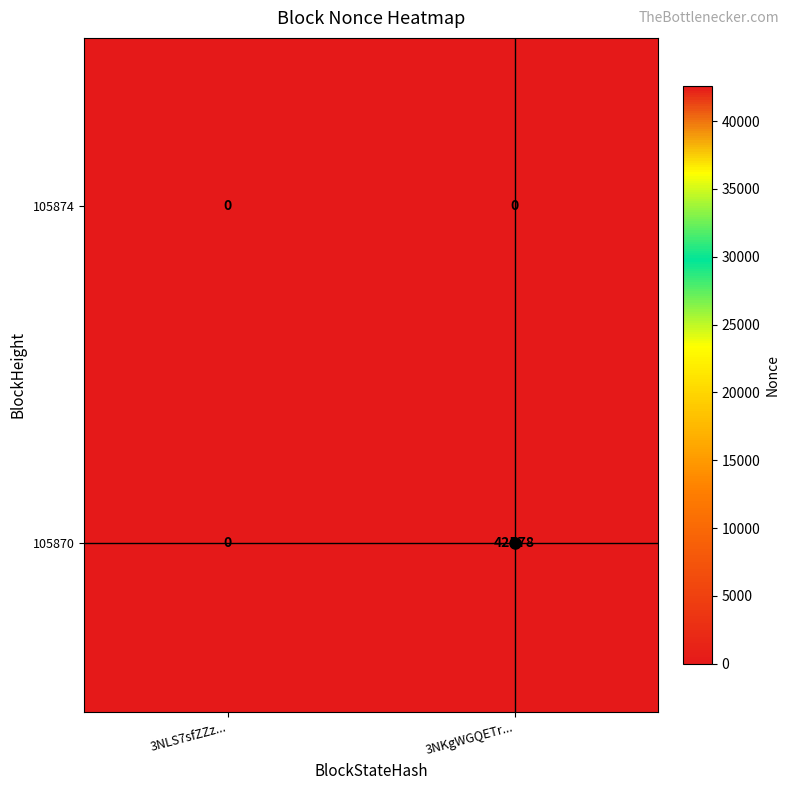

What is the difference between the 105870 values at 3NLS7sfZZz... and 3NKgWGQETr...?

42578